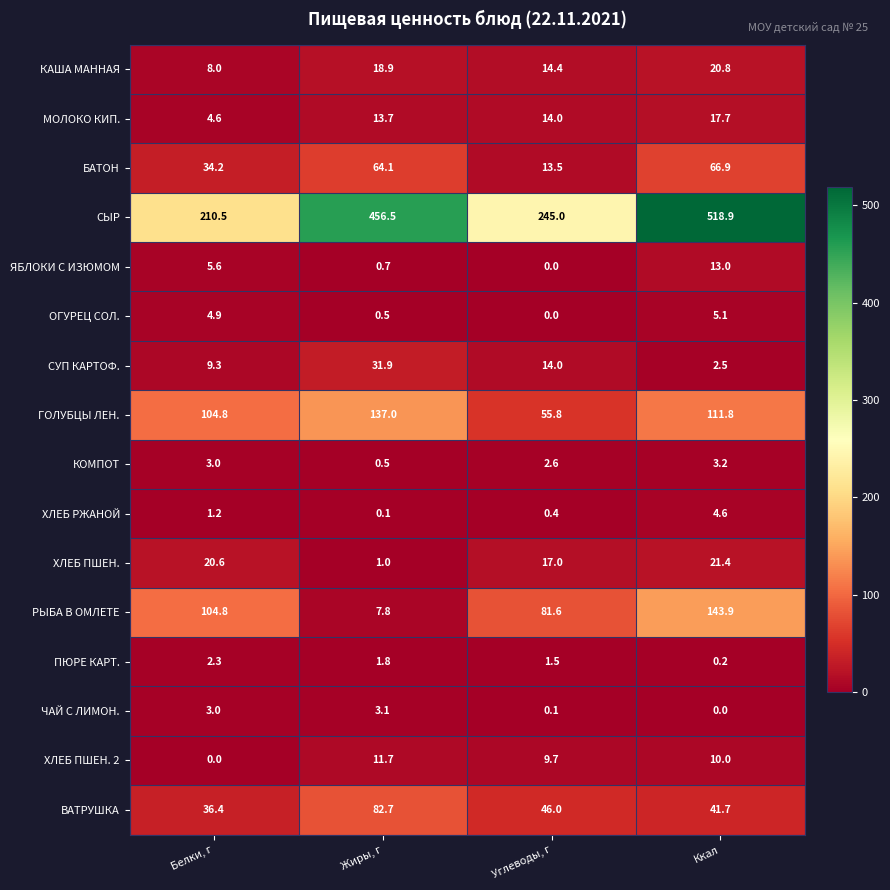

At Ккал, list the series in order from smallest to largest.

ЧАЙ С ЛИМОН., ПЮРЕ КАРТ., СУП КАРТОФ., КОМПОТ, ХЛЕБ РЖАНОЙ, ОГУРЕЦ СОЛ., ХЛЕБ ПШЕН. 2, ЯБЛОКИ С ИЗЮМОМ, МОЛОКО КИП., КАША МАННАЯ, ХЛЕБ ПШЕН., ВАТРУШКА, БАТОН, ГОЛУБЦЫ ЛЕН., РЫБА В ОМЛЕТЕ, СЫР